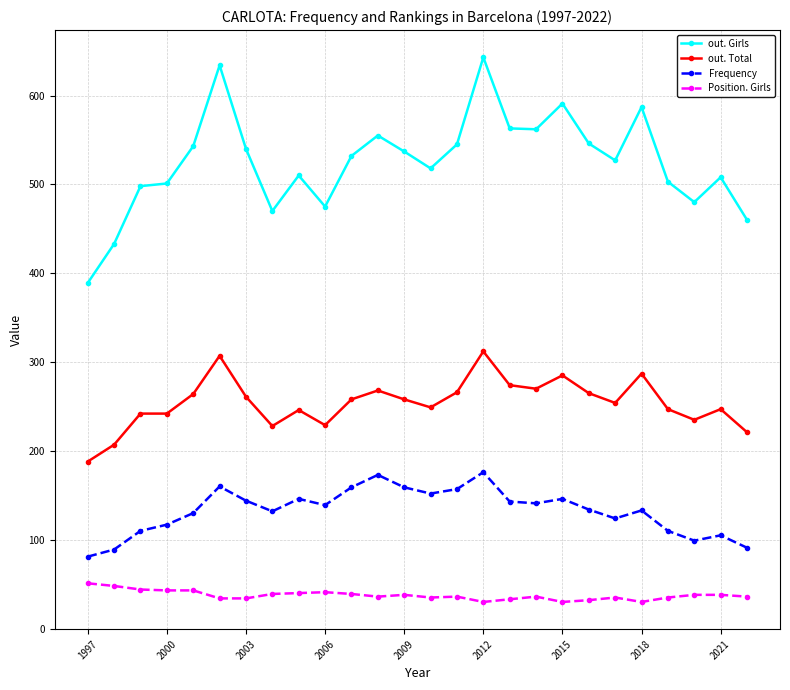

What is the value of the Frequency point at the 21st from the left?

124